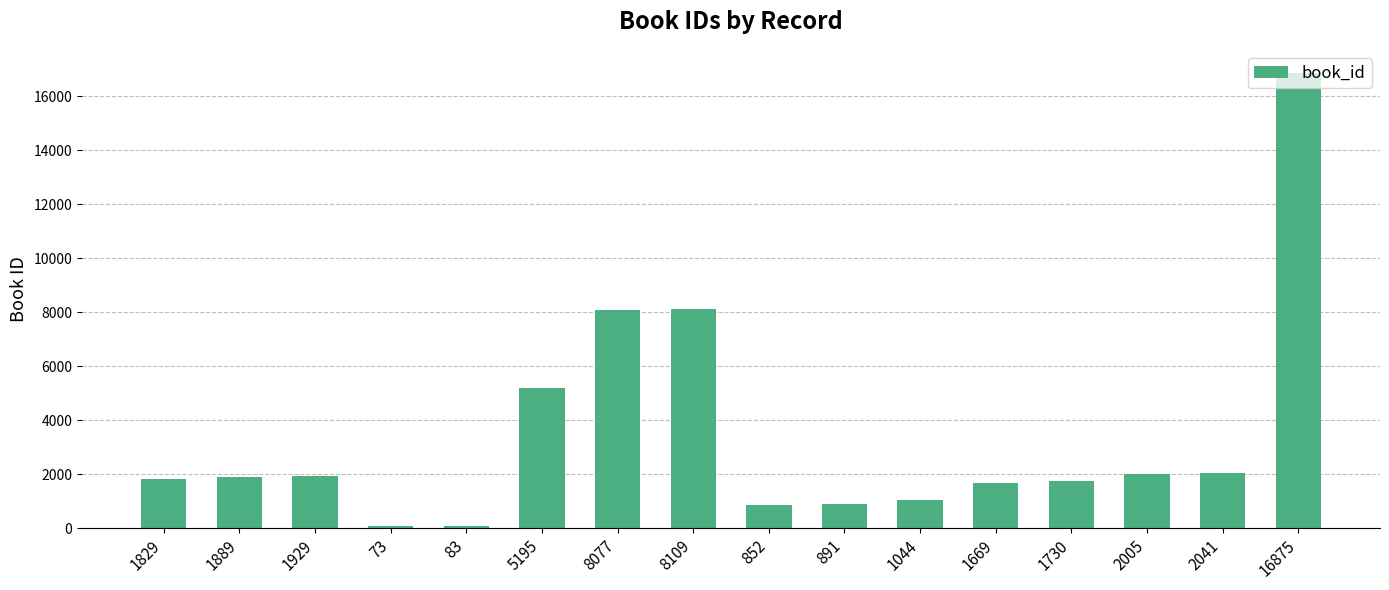

Approximately how many times larger is the value at 5195 compared to 1889?

2.8